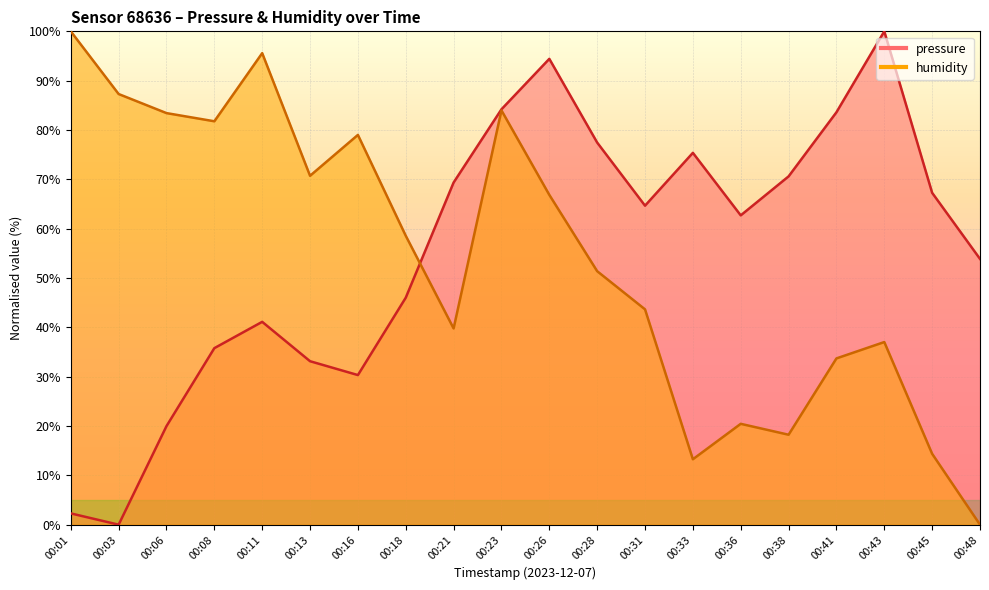

At which category is the sum across all series the highest?

00:23